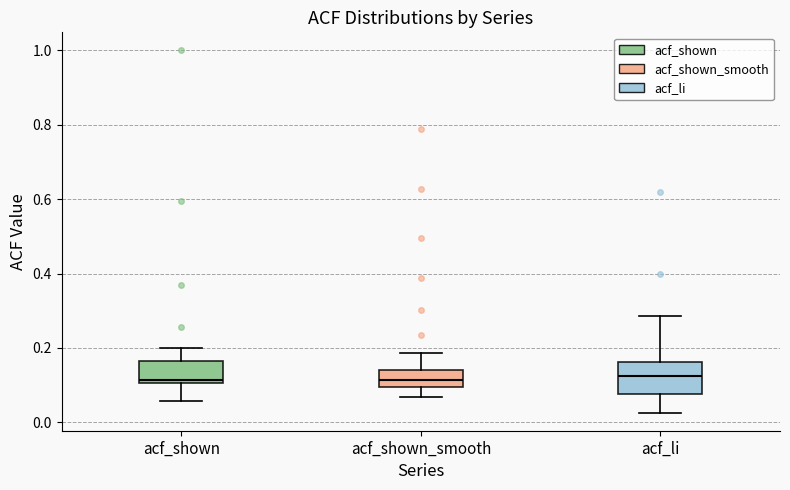

Where does the upper whisker of the box for acf_li end on the y-axis? The values are not printed on the chart, so give them approximately, as read against the axis.

0.28